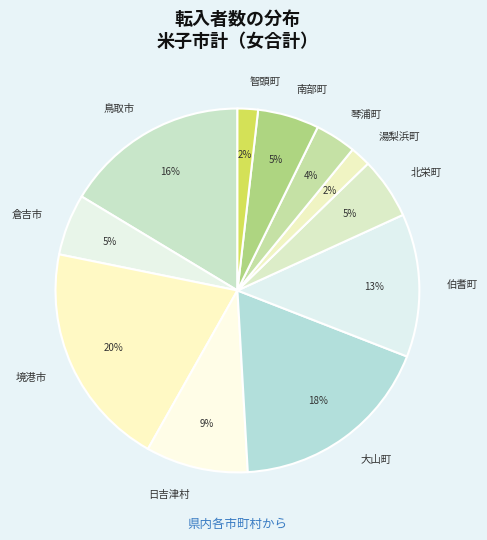

Which slice is the largest?

境港市